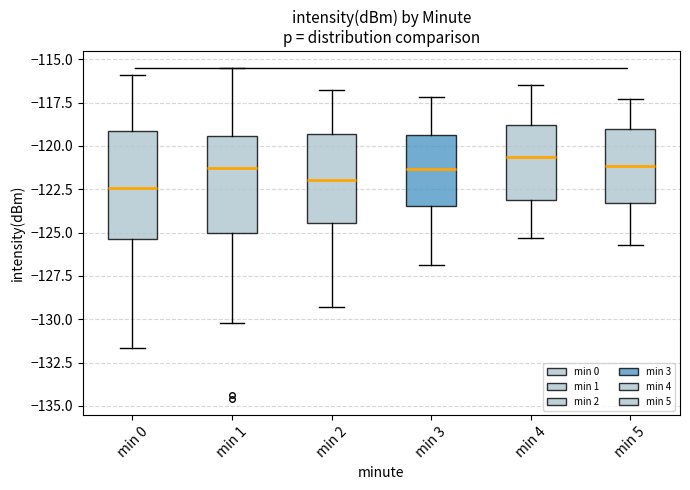

Reading left to right, read every box against the y-axis: the position of its median line, the range the box covers, and the ends of its whiskers. The values are not printed on the chart, so give them approximately, as read against the axis.

min 0: median -122.5, box -125.5 to -119.0, whiskers -131.5 to -116.0
min 1: median -121.5, box -125.0 to -119.5, whiskers -130.0 to -115.5
min 2: median -122.0, box -124.5 to -119.5, whiskers -129.5 to -117.0
min 3: median -121.5, box -123.5 to -119.5, whiskers -127.0 to -117.0
min 4: median -120.5, box -123.0 to -119.0, whiskers -125.5 to -116.5
min 5: median -121.0, box -123.5 to -119.0, whiskers -125.5 to -117.5